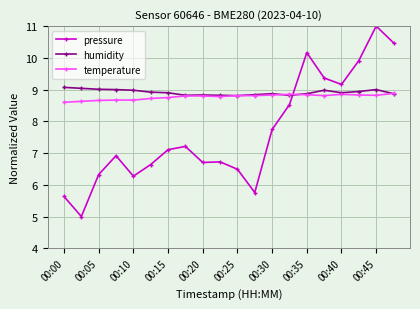

What is the value of the humidity point at the 17th from the left?

8.9